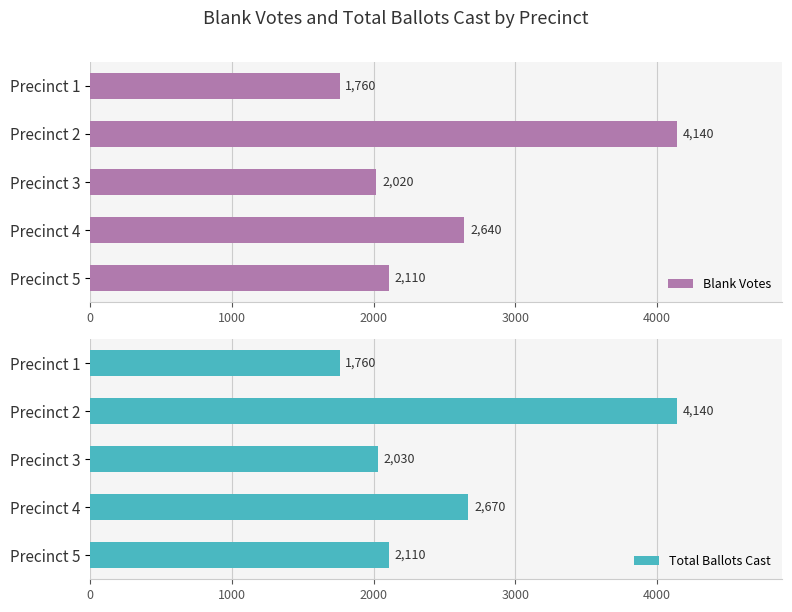

What is the sum of the Blank Votes values at Precinct 5 and Precinct 2?

6250